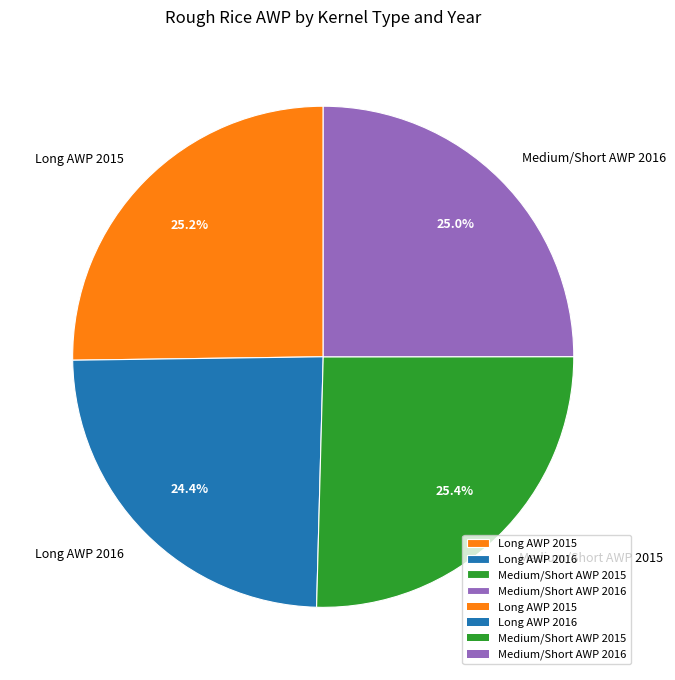

Is the sum of Medium/Short AWP 2016 and Long AWP 2016 greater than half?

No